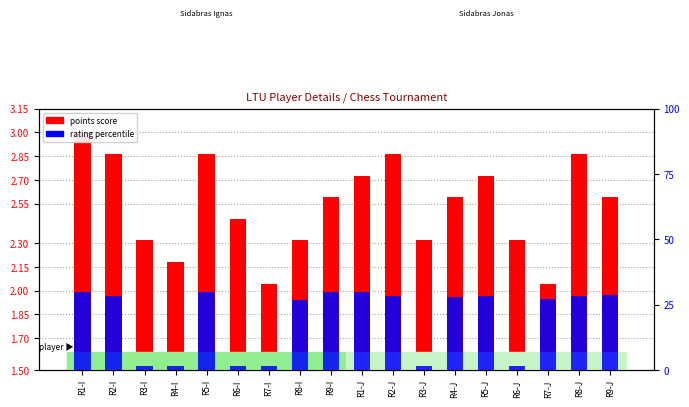

Reading right to left, what are all the values shown in this chart?

points score: 1.1	1.4	0.5	0.8	1.2	1.1	0.8	1.4	1.2	1.1	0.8	0.5	1.0	1.4	0.7	0.8	1.4	1.5
rating percentile: 28.5	28.3	27.3	1.5	28.5	28.0	1.5	28.1	29.9	29.8	26.7	1.5	1.5	29.9	1.5	1.5	28.3	30.0